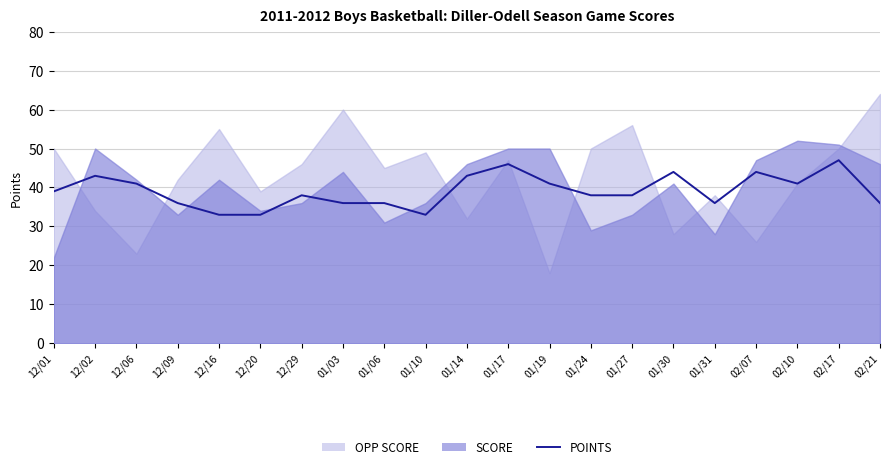

True or false: the data shows 33 at 12/16.

True